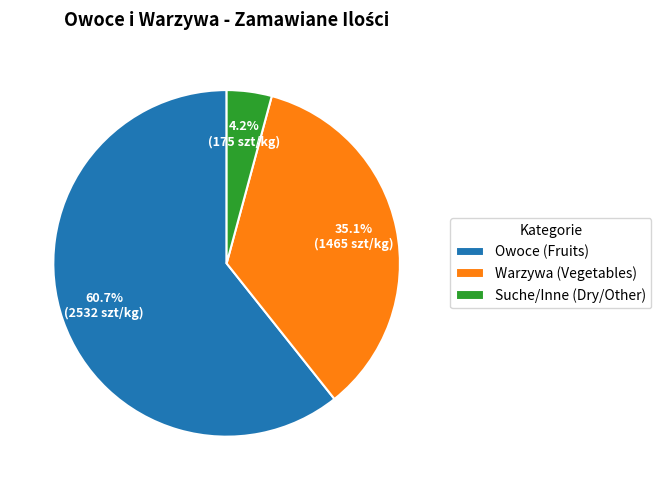

Which category has the smallest portion of the pie?

Suche/Inne (Dry/Other)